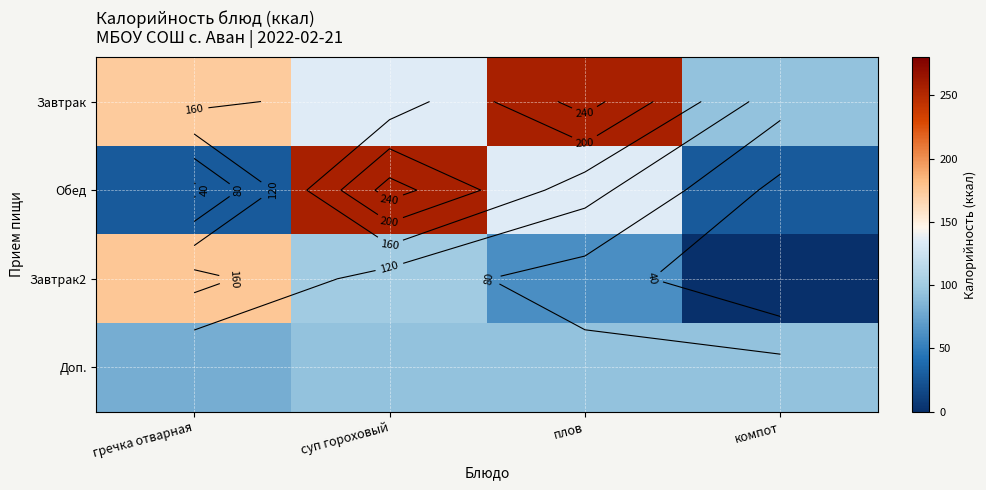

Which series has the widest spread of values?

Обед